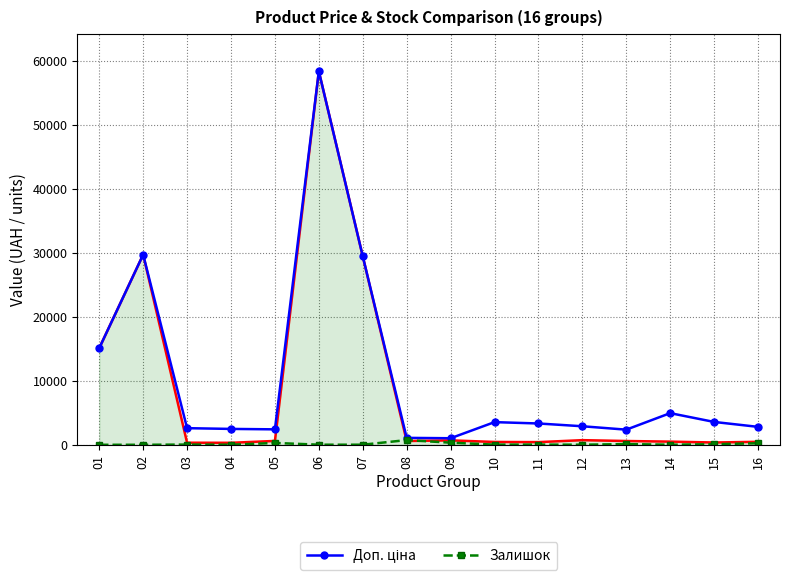

Which category has the highest value across all series?

06